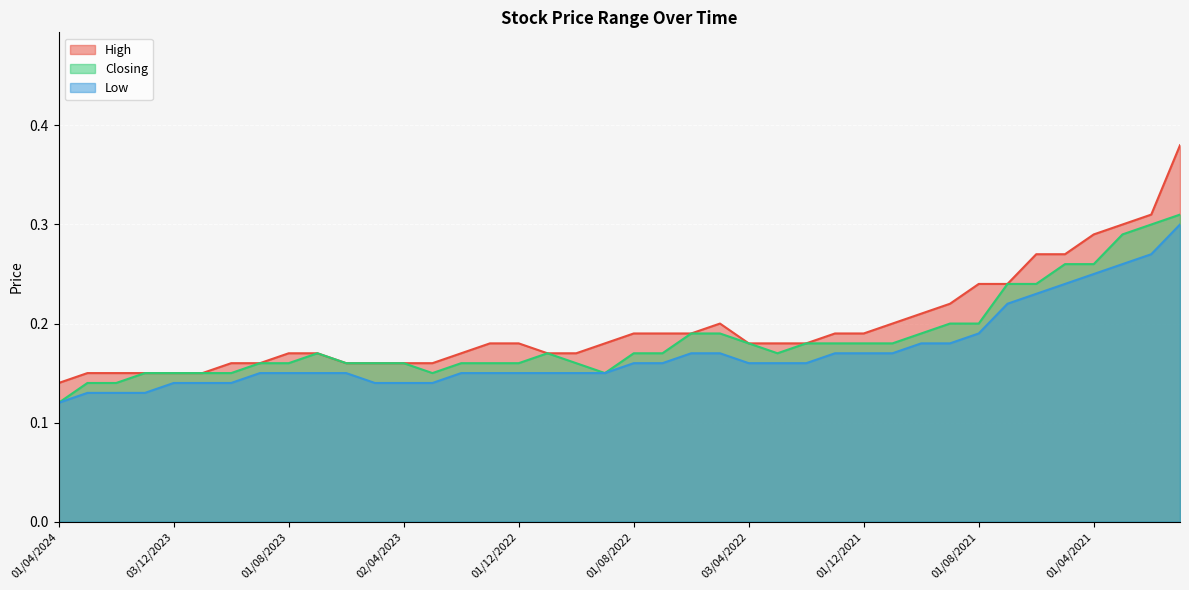

How many series are shown in this chart?

3